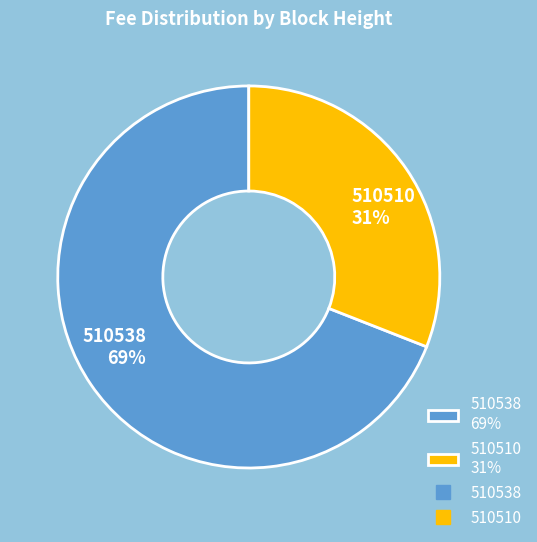

Do 510510 31% and 510538 69% together represent more than half of the pie?

Yes